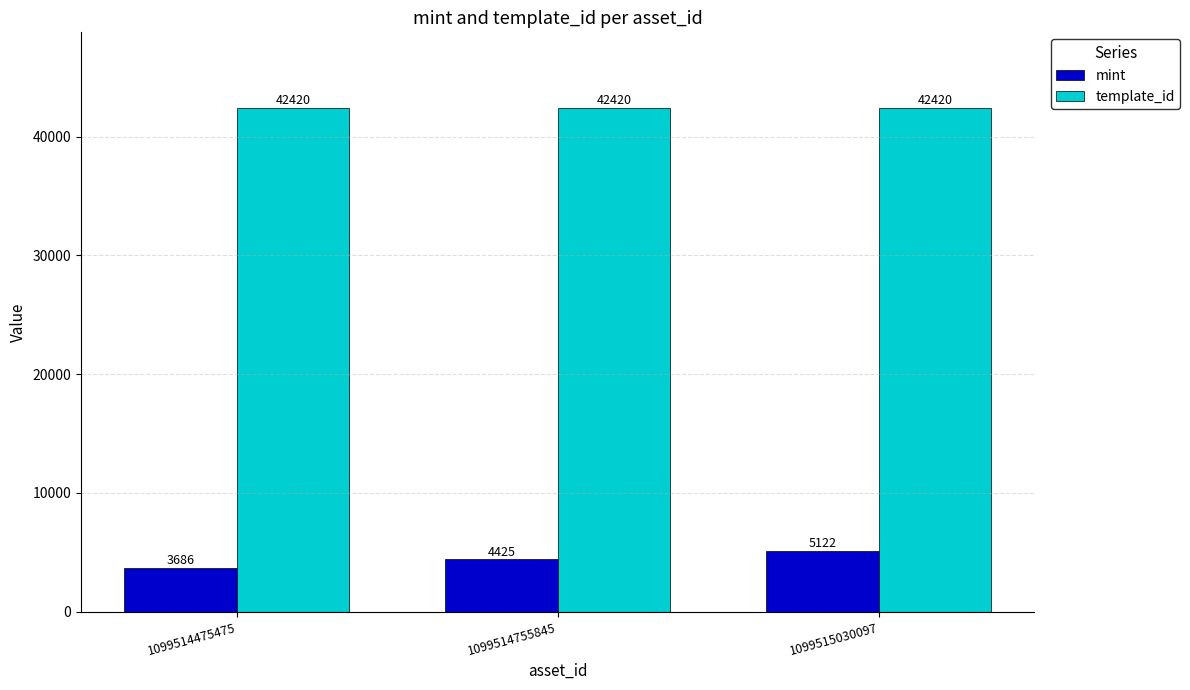

What is the total value across all series at 1099514475475?

46106